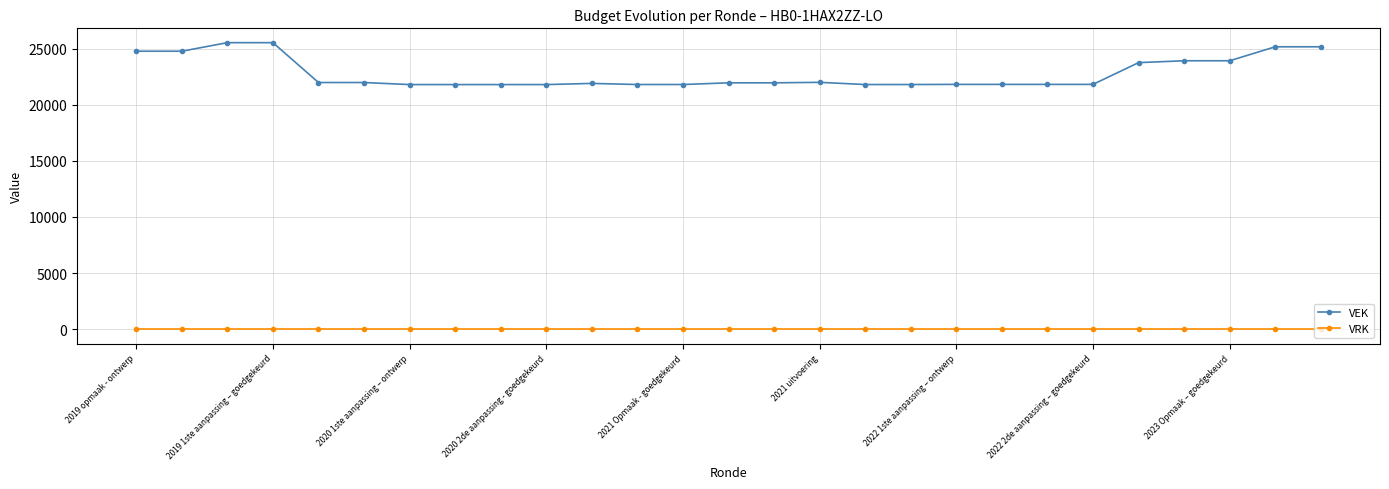

Rank the series by their maximum value, from highest to lowest.

VEK, VRK